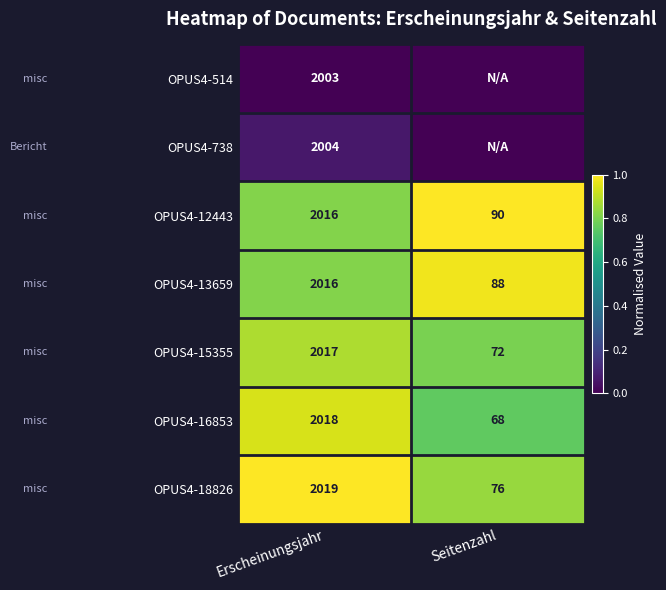

At which category does the chart reach its peak across all series?

Seitenzahl